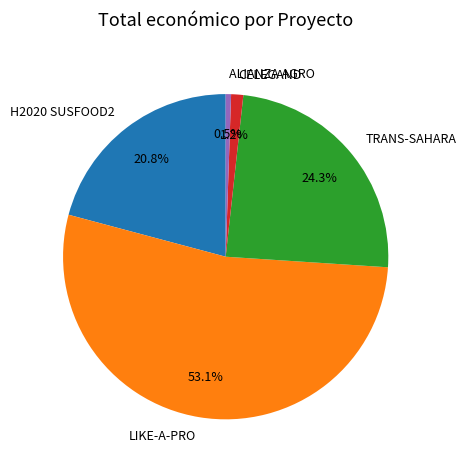

Which slice represents more than half of the pie?

LIKE-A-PRO